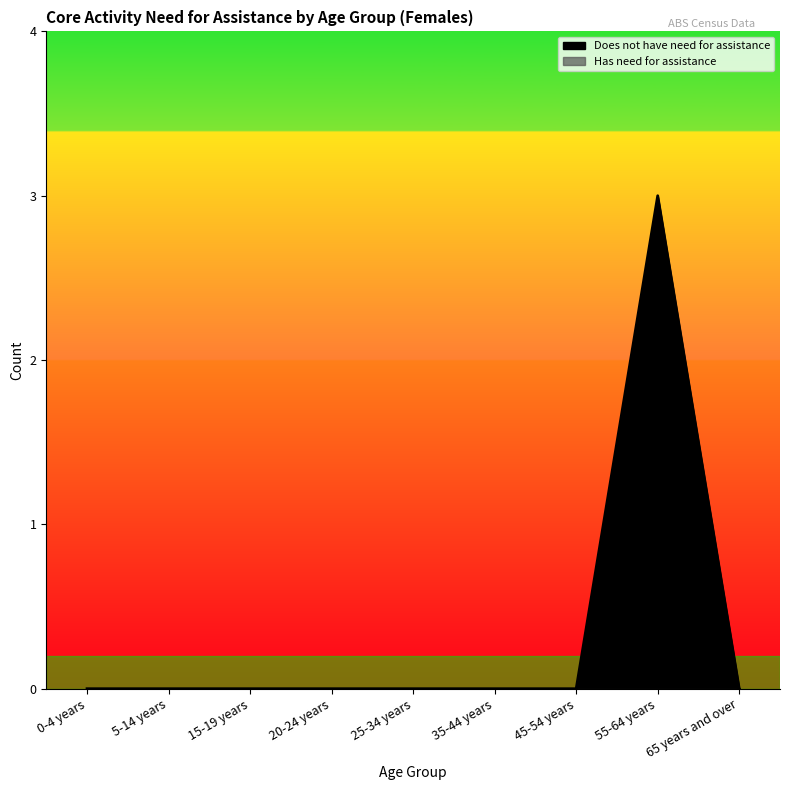

Reading left to right, transcribe all the data shown in this chart.

0-4 years=0	5-14 years=0	15-19 years=0	20-24 years=0	25-34 years=0	35-44 years=0	45-54 years=0	55-64 years=3	65 years and over=0